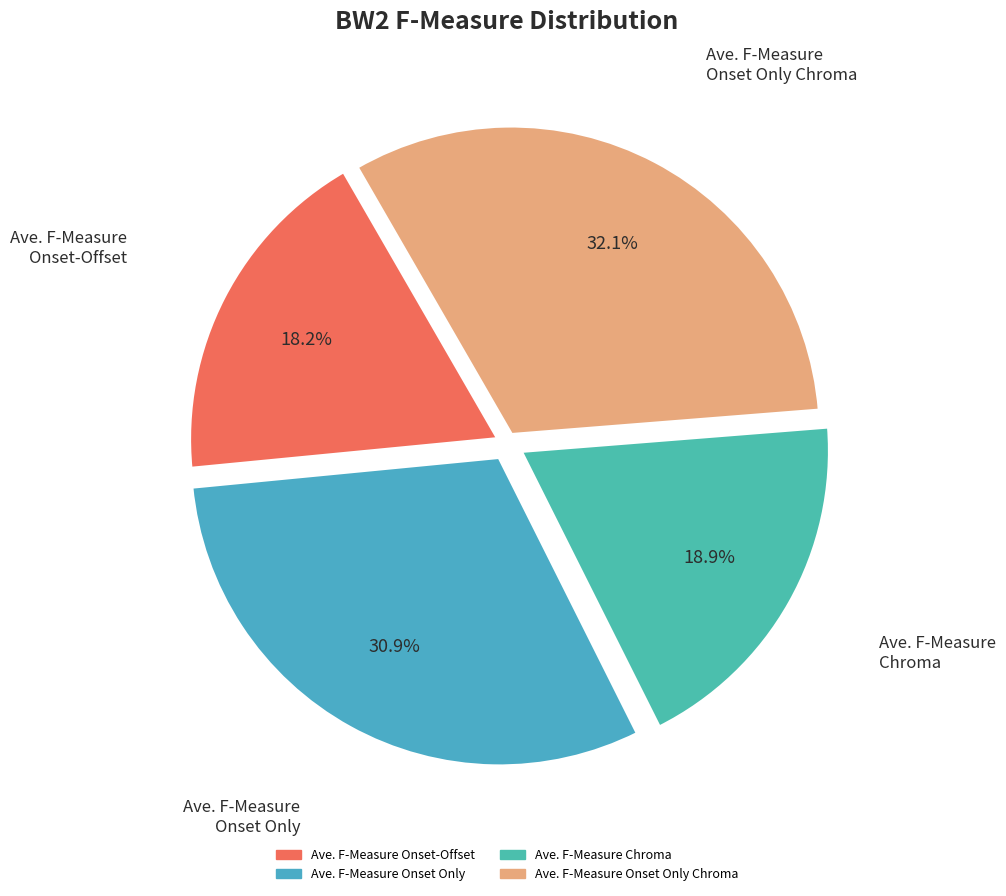

To the nearest percent, what is the difference between the largest and smallest slice percentages?

14%